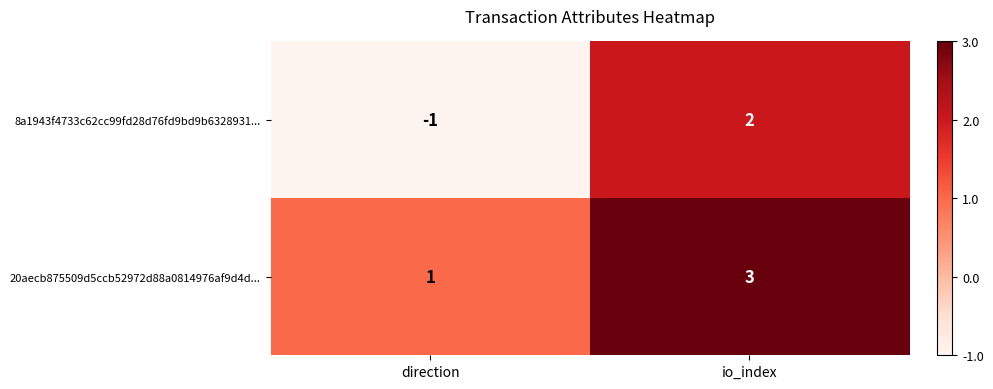

How many series are shown in this chart?

2